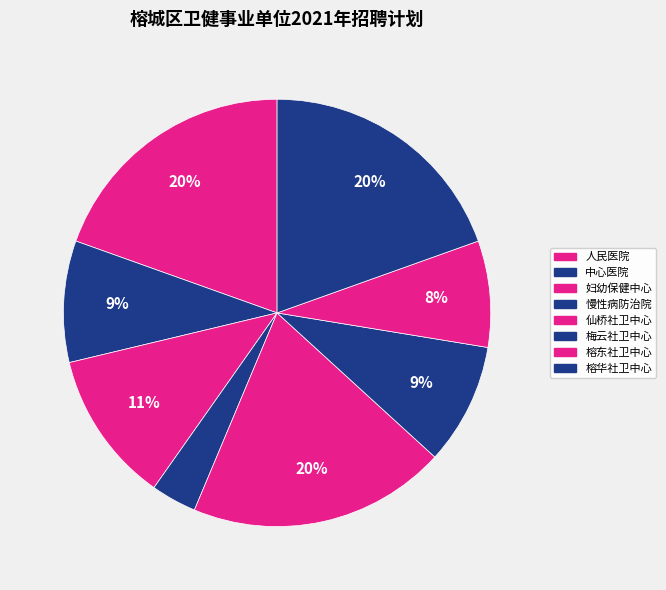

How many slices are in this pie chart?

8